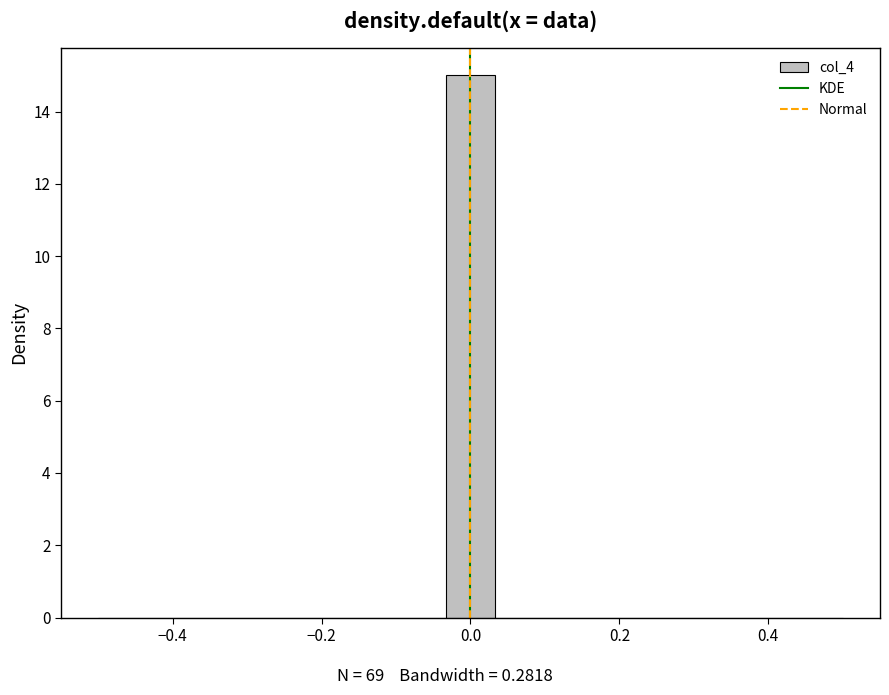

Read against the x-axis, roughly where is the centre of the tallest bar?

0.00